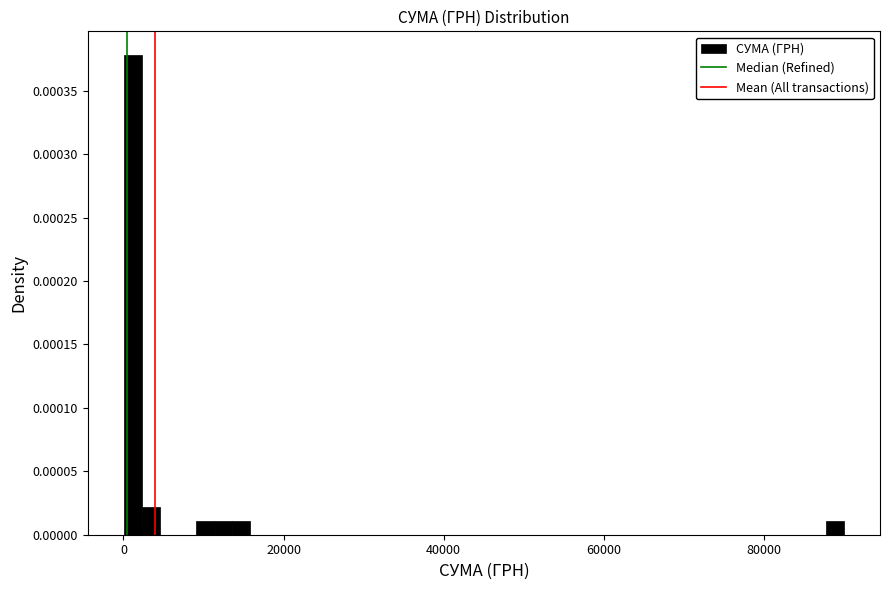

Read against the x-axis, roughly where is the centre of the tallest bar?

2000